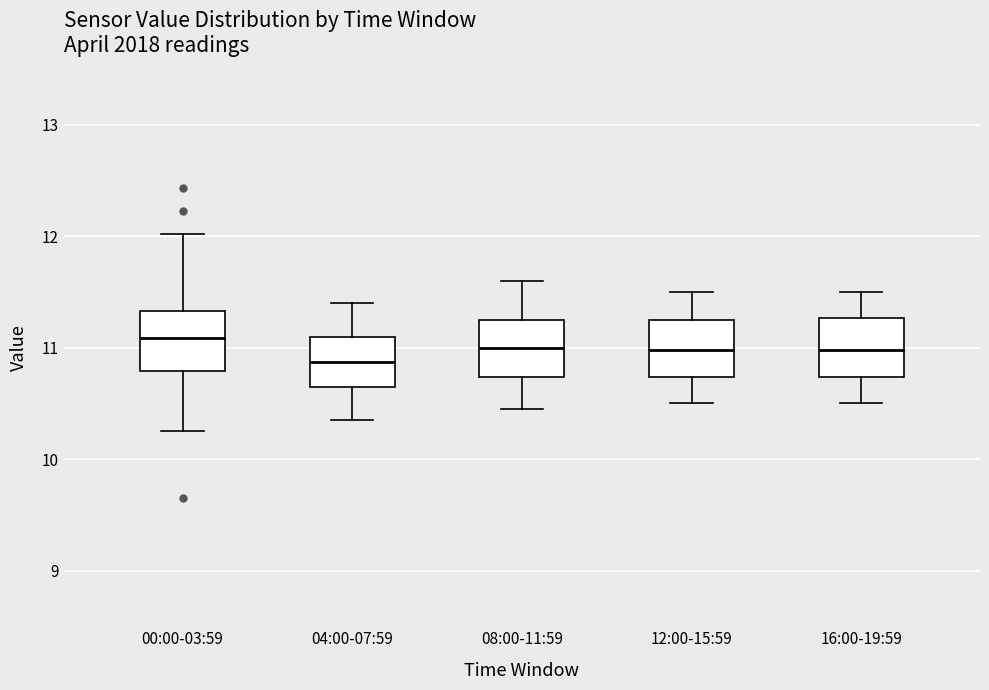

Reading left to right, transcribe this box plot: for each box, give where its median line is, the range the box spans, and where its two whiskers end, as read against the y-axis. The values are not printed on the chart, so give them approximately, as read against the axis.

00:00-03:59: median 11.1, box 10.8 to 11.3, whiskers 10.3 to 12.0
04:00-07:59: median 10.9, box 10.7 to 11.1, whiskers 10.4 to 11.4
08:00-11:59: median 11.0, box 10.7 to 11.3, whiskers 10.5 to 11.6
12:00-15:59: median 11.0, box 10.7 to 11.3, whiskers 10.5 to 11.5
16:00-19:59: median 11.0, box 10.7 to 11.3, whiskers 10.5 to 11.5